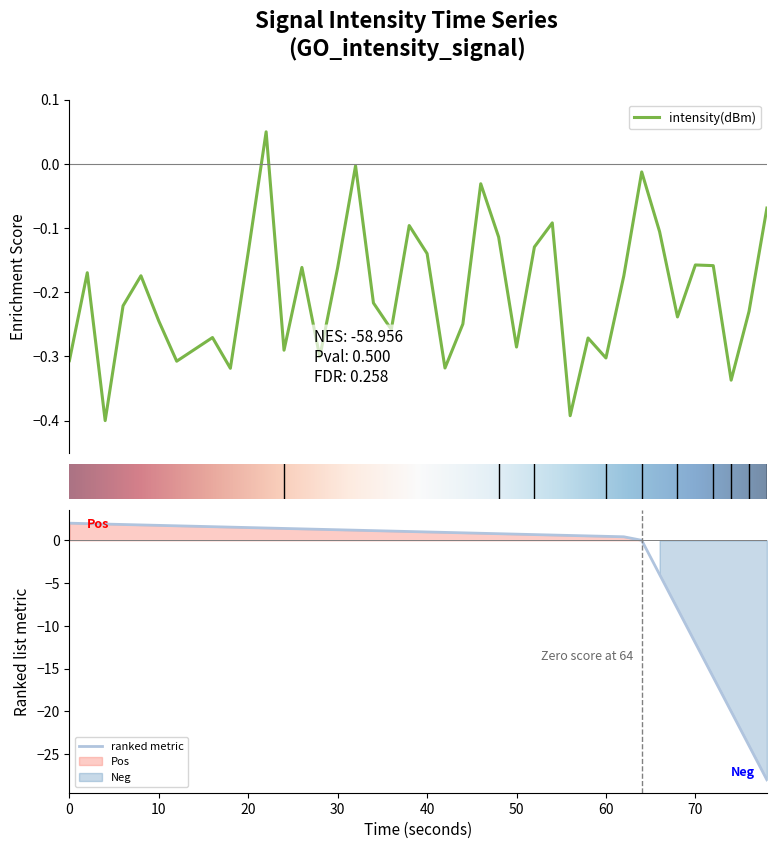

Reading right to left, what are all the values shown in this chart?

-0.1	-0.2	-0.3	-0.2	-0.2	-0.2	-0.1	-0.0	-0.2	-0.3	-0.3	-0.4	-0.1	-0.1	-0.3	-0.1	-0.0	-0.2	-0.3	-0.1	-0.1	-0.3	-0.2	-0.0	-0.2	-0.3	-0.2	-0.3	0.1	-0.1	-0.3	-0.3	-0.3	-0.3	-0.2	-0.2	-0.2	-0.4	-0.2	-0.3